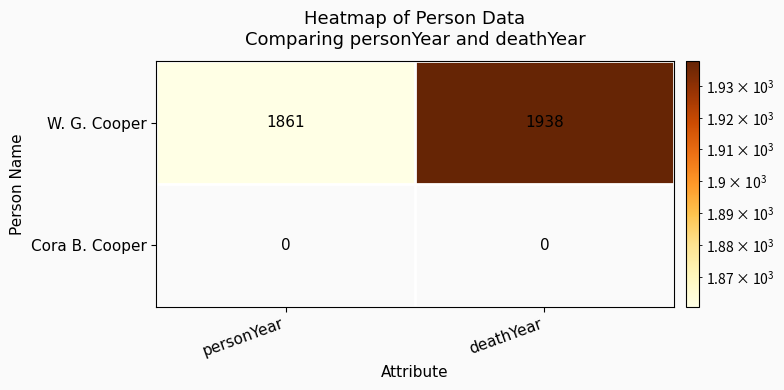

What is the approximate value of W. G. Cooper at personYear, to the nearest 5?

1860